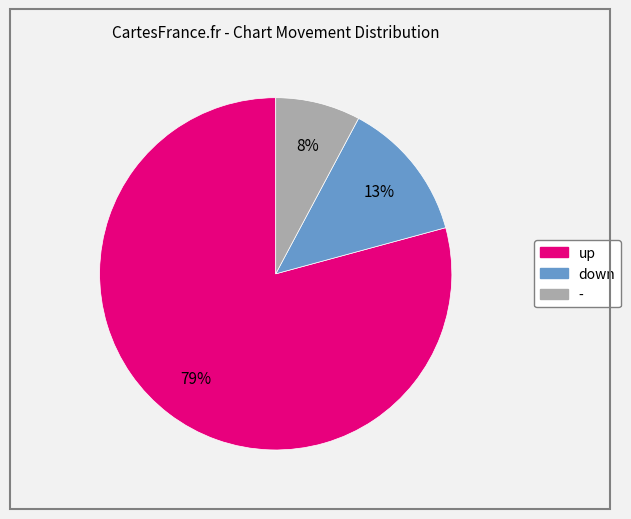

Do - and up together represent more than half of the pie?

Yes